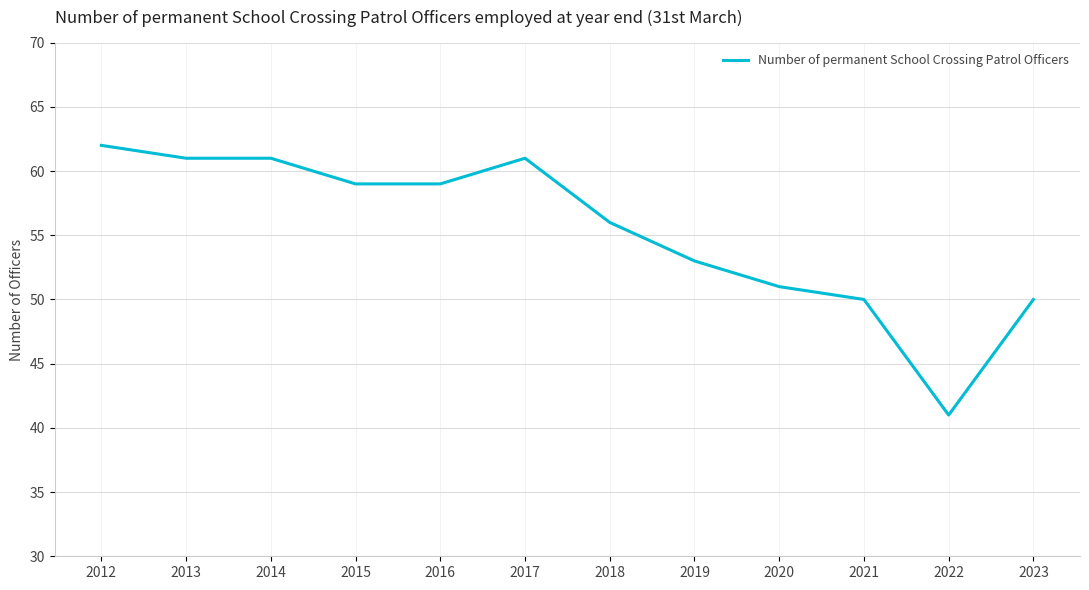

What is the change in value from 2012 to 2015?

-3